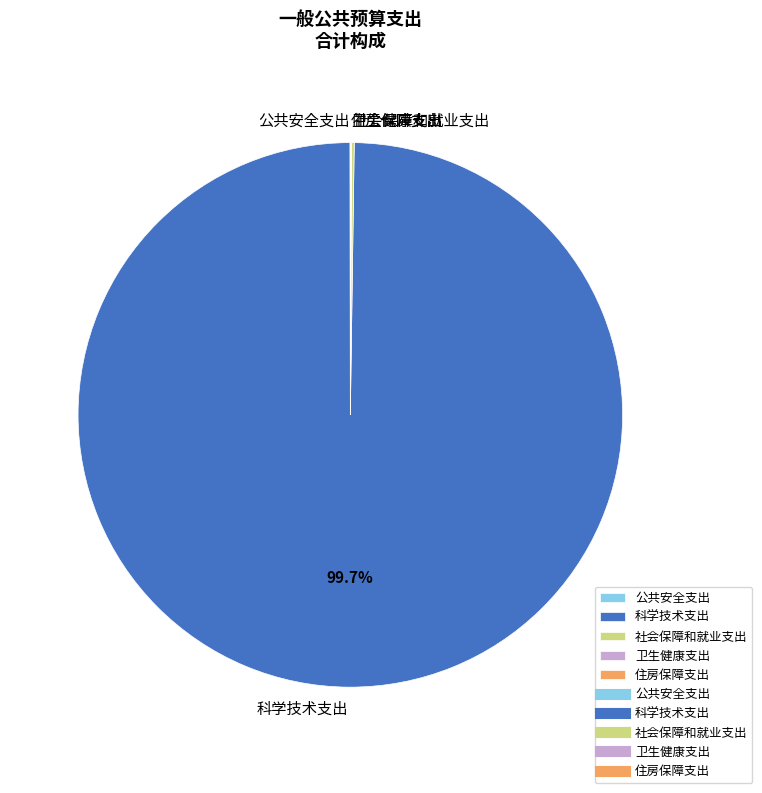

Which category has the biggest portion of the pie?

科学技术支出